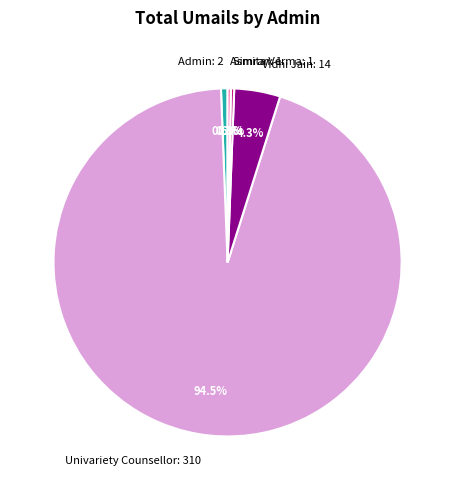

What is the ratio of the value at Admin: 2 to the value at Simran: 1?

2.0